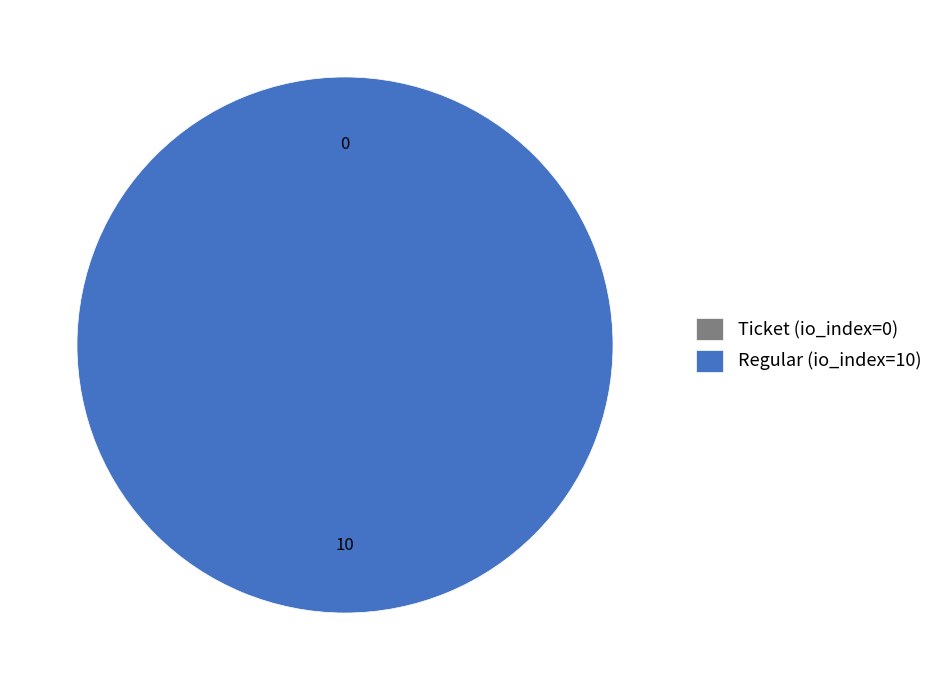

Is Regular (io_index=10) the majority of the pie?

Yes